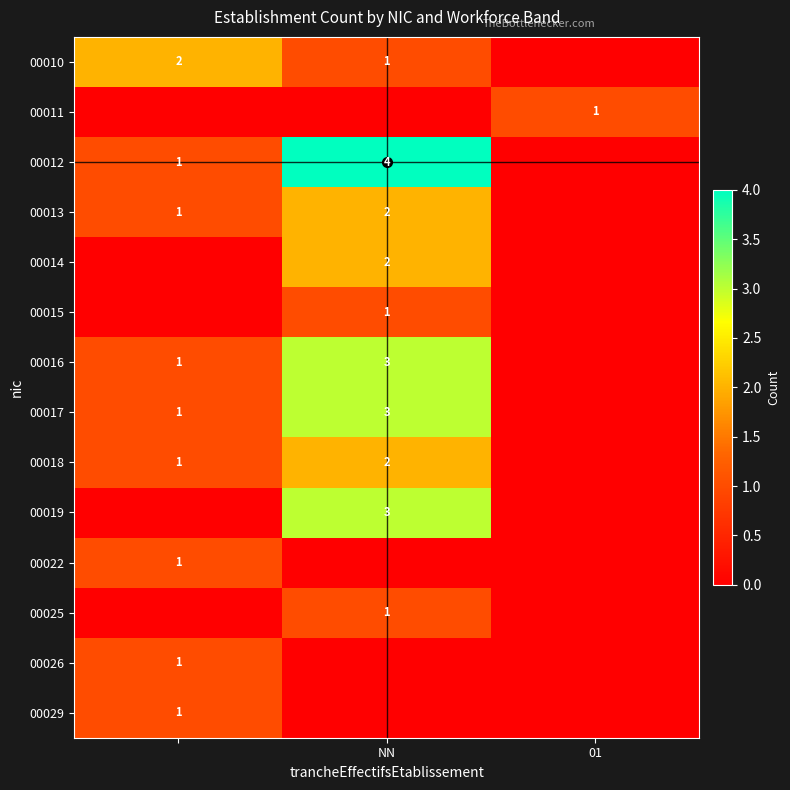

True or false: 00012 has a value of 3 at NN.

False